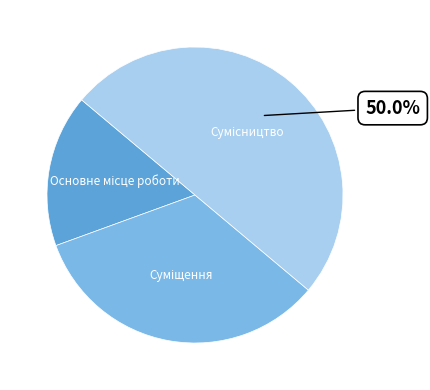

Is Сумісництво the majority of the pie?

No